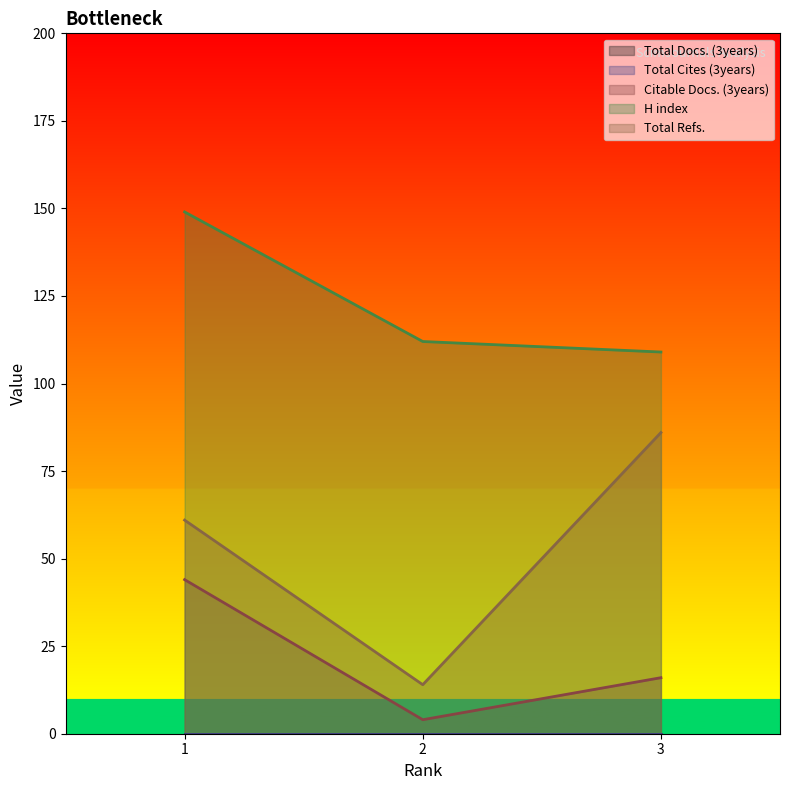

How many values in the Citable Docs. (3years) series are below 16?

1